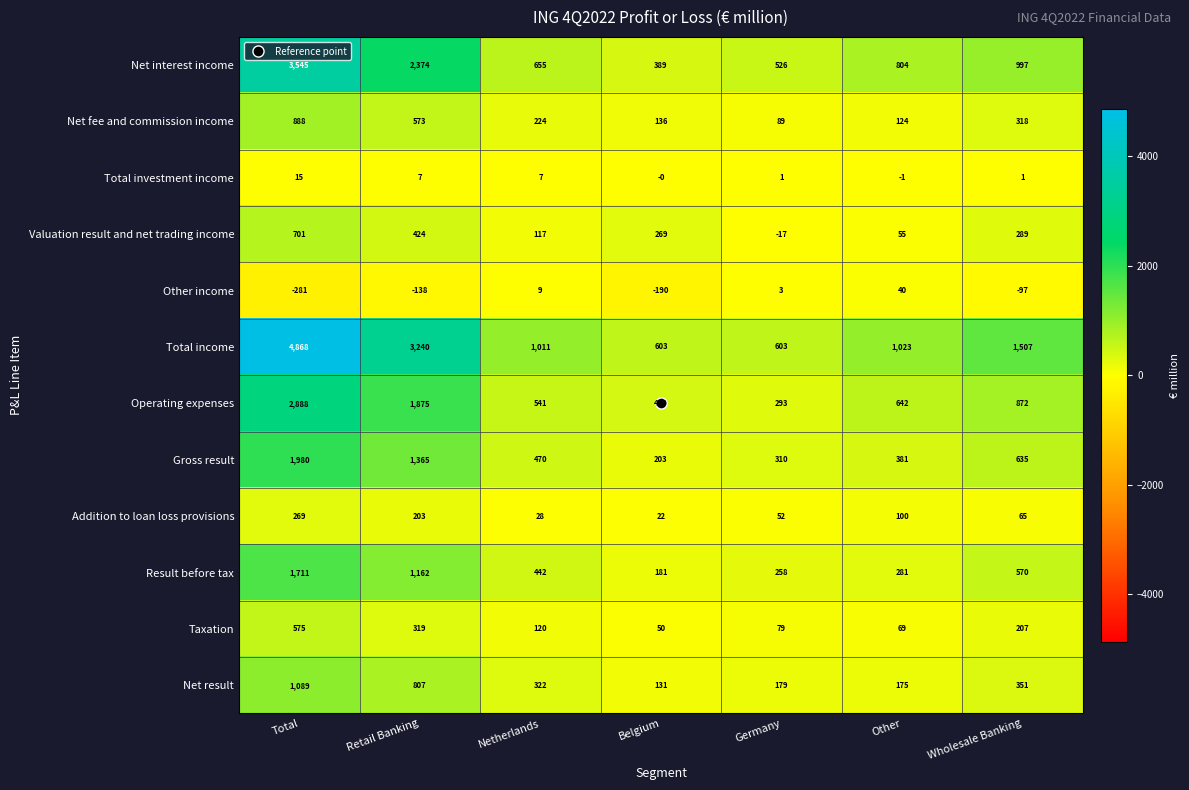

At how many categories does at least one series exceed 4798?

1